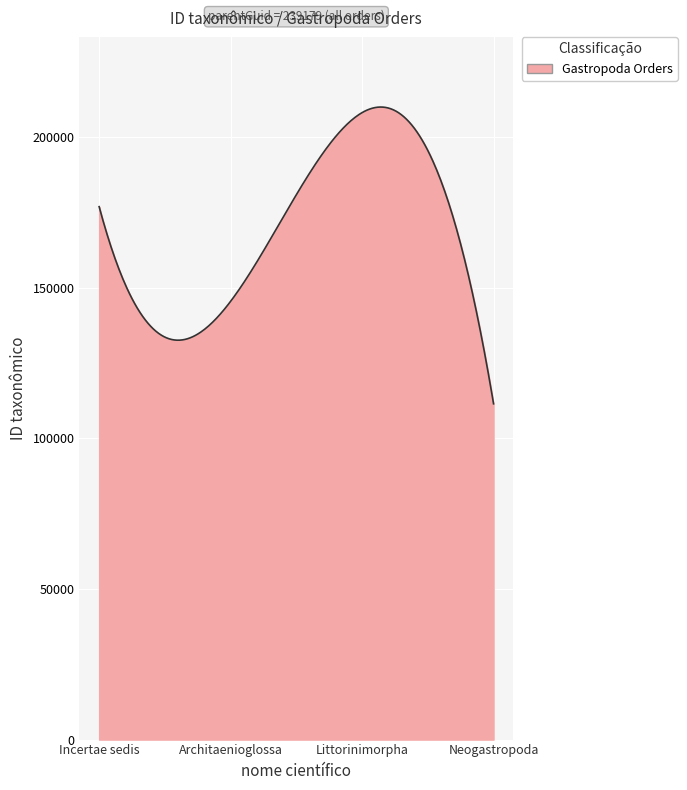

What is the minimum value shown in the chart?

111465.0